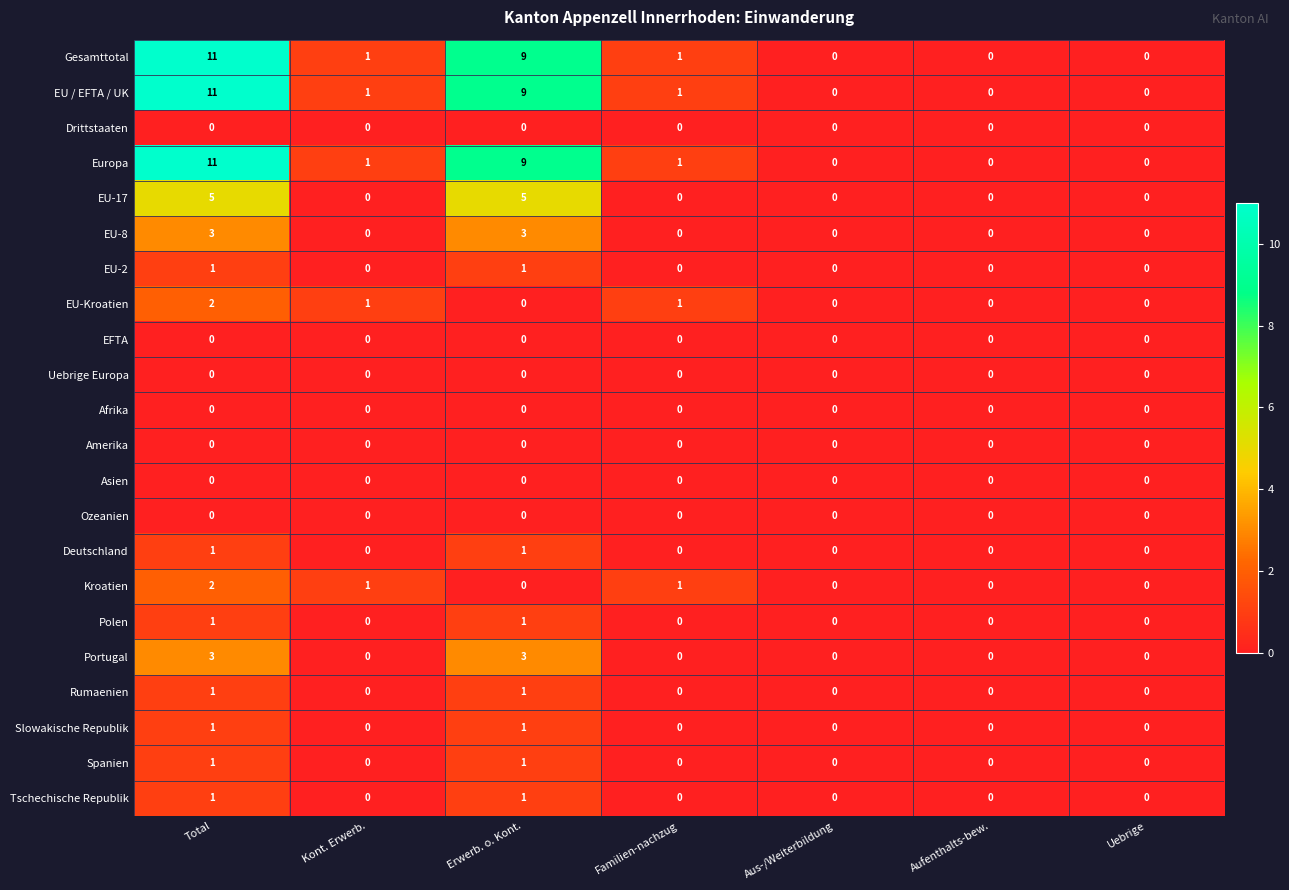

True or false: Europa has a value of 0 at Uebrige.

True